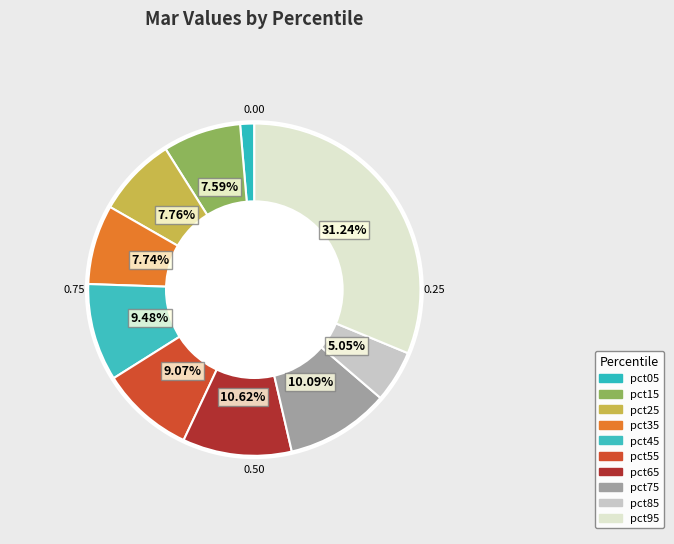

Rank the categories by value from highest to lowest.

pct95, pct65, pct75, pct45, pct55, pct25, pct35, pct15, pct85, pct05